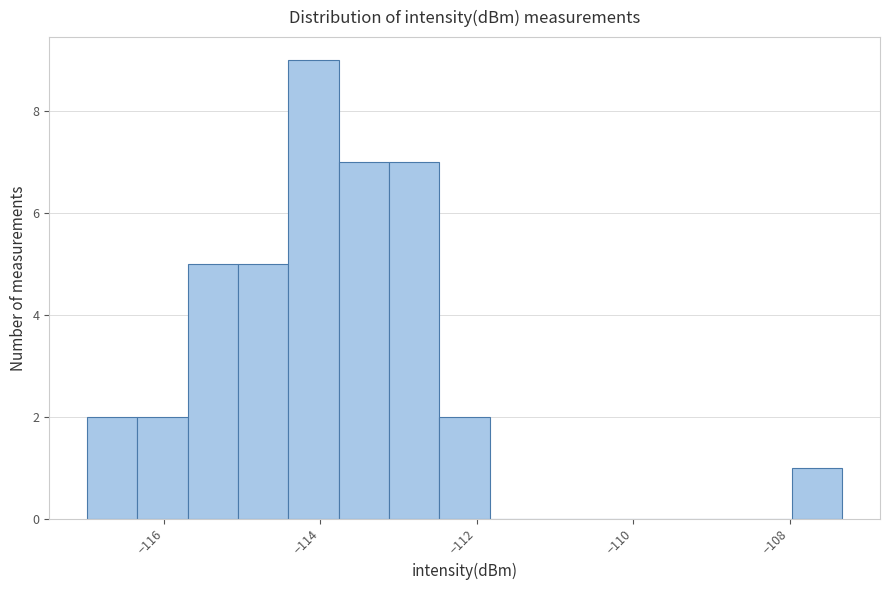

Around what value on the x-axis is the tallest bar? Give the approximate position of its centre, as read against the axis.

-114.0